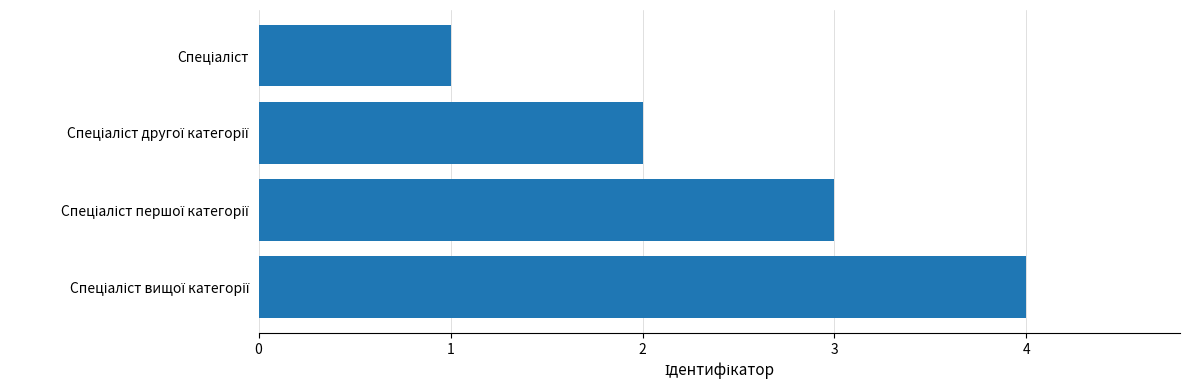

What is the difference between the maximum and minimum values?

3